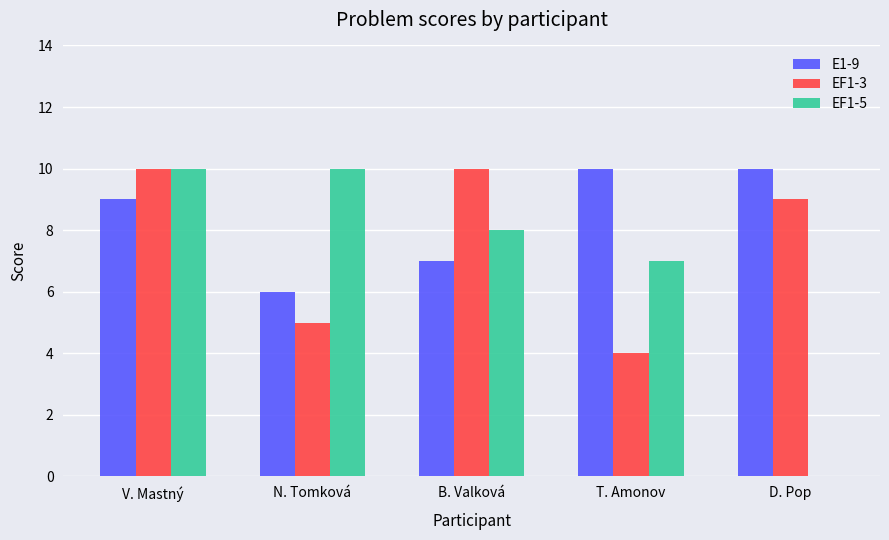

At which category is the sum across all series the highest?

V. Mastný